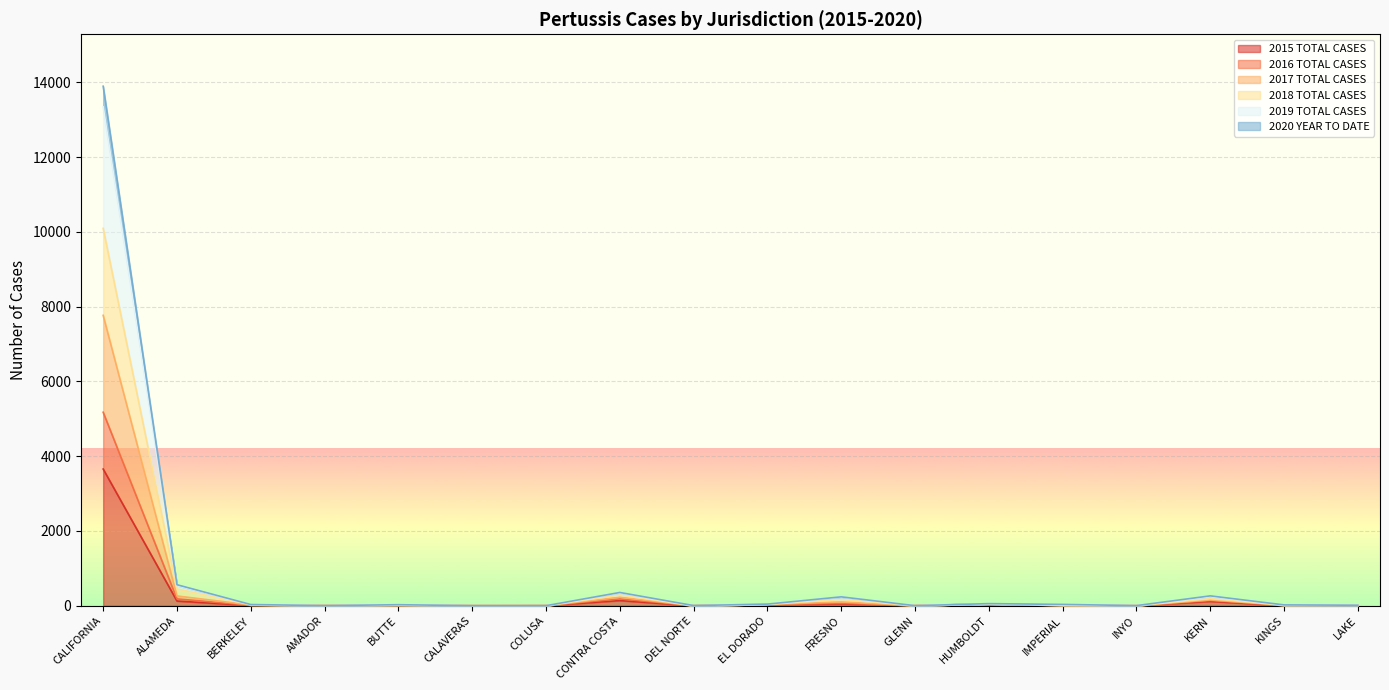

Rank the series at KINGS from lowest to highest value.

2015 TOTAL CASES, 2016 TOTAL CASES, 2020 YEAR TO DATE, 2018 TOTAL CASES, 2017 TOTAL CASES, 2019 TOTAL CASES